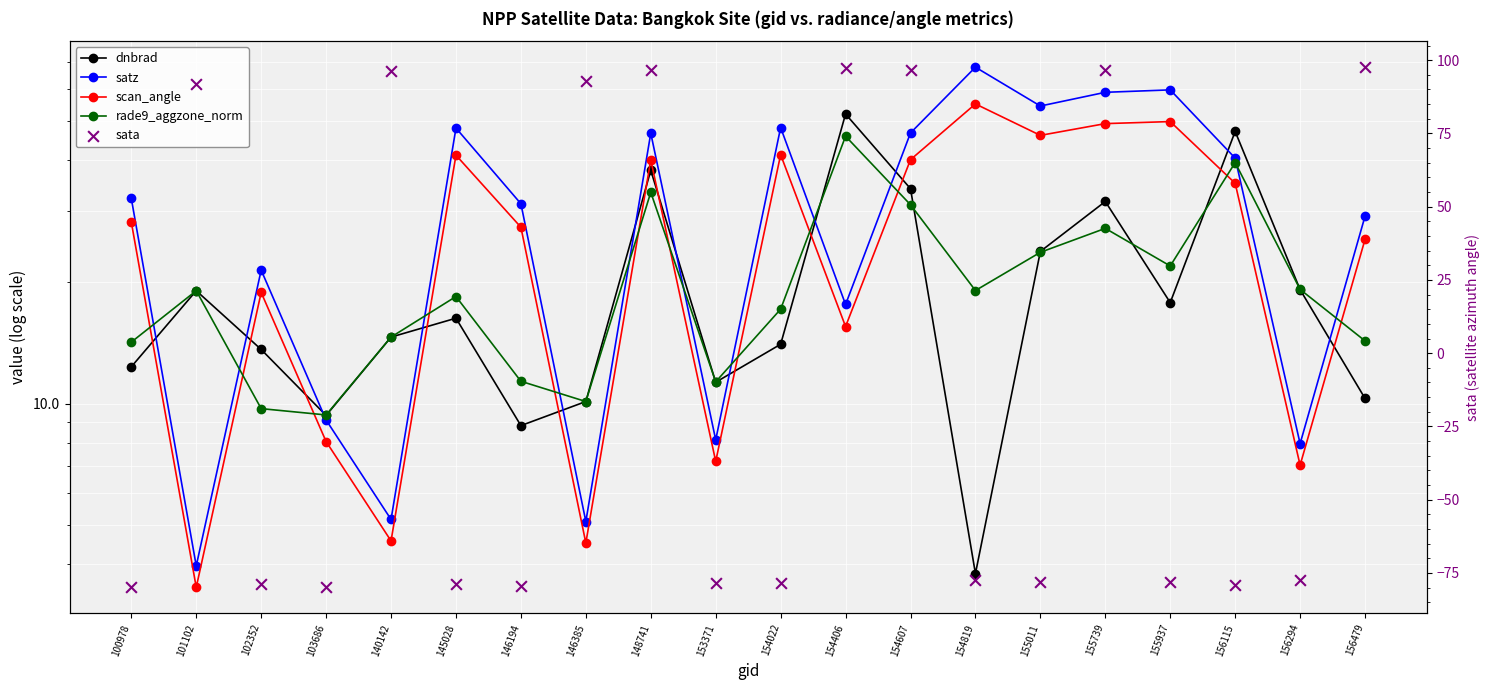

Which series has the largest total across all categories?

satz